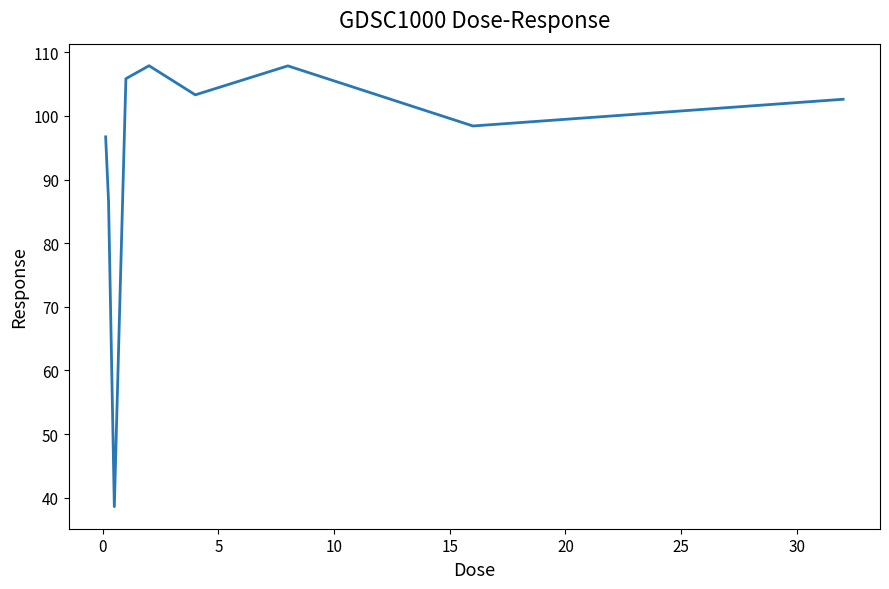

What is the minimum value shown in the chart?

38.6